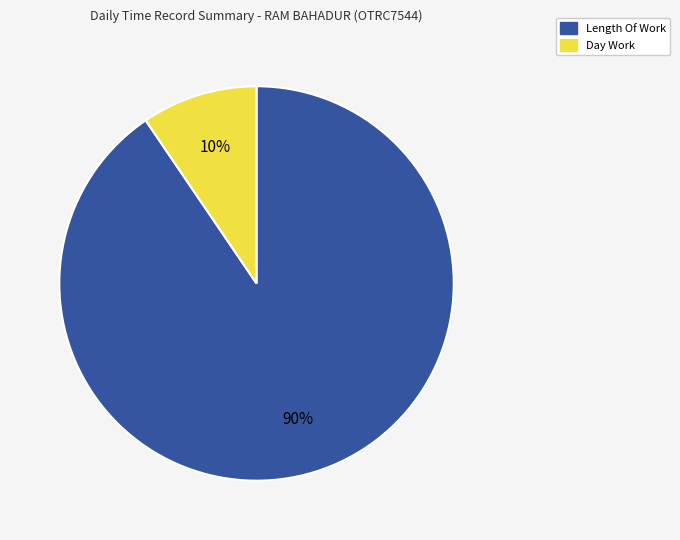

To the nearest percent, what is the average slice percentage?

50%